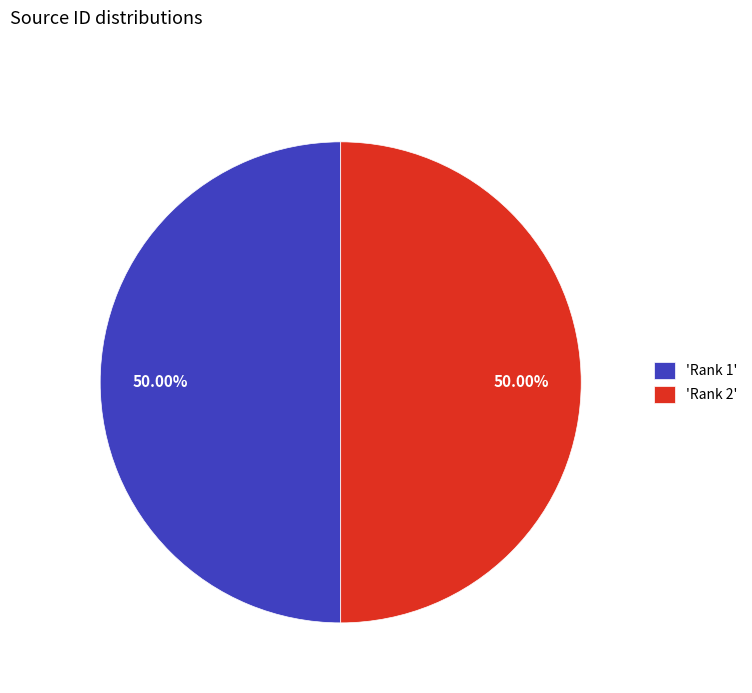

Approximately how many times larger is the value at 'Rank 2' compared to 'Rank 1'?

1.0